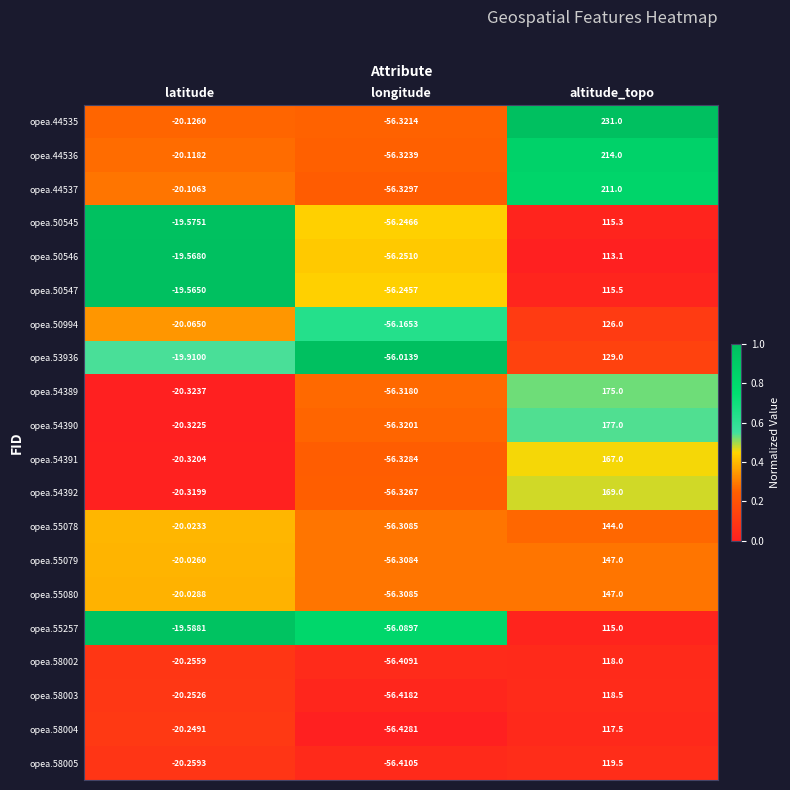

Which category has the highest value in the opea.55078 series?

altitude_topo